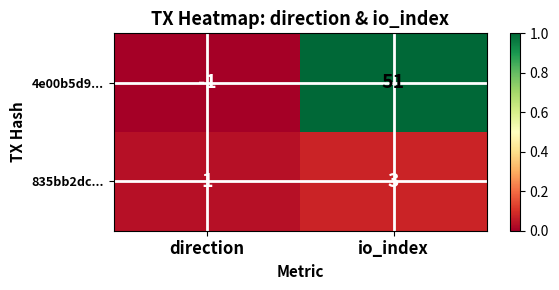

What is the maximum value shown in the chart?

51